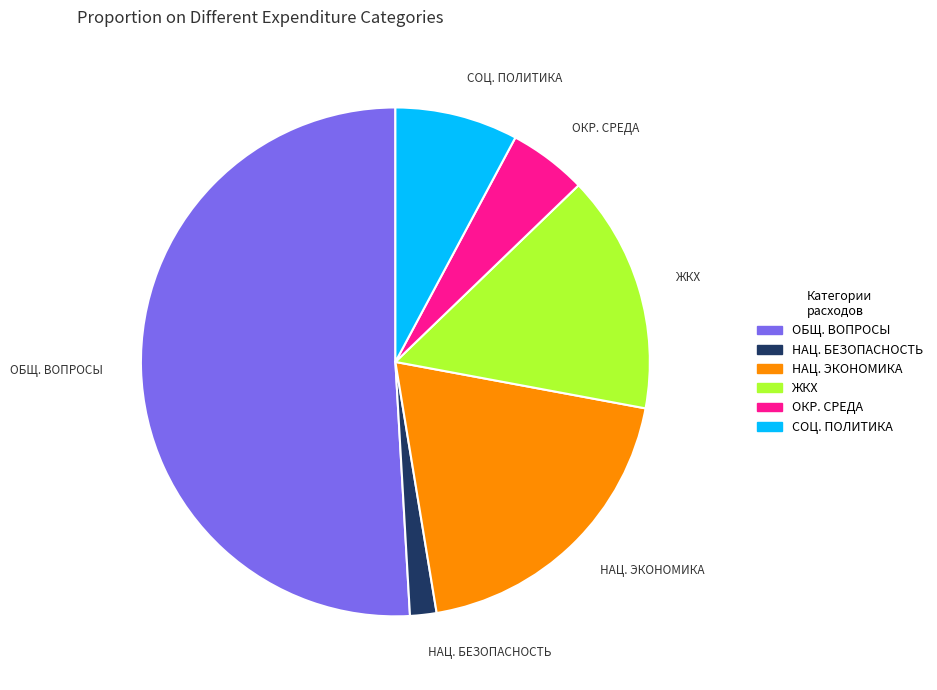

Is there any slice that represents more than half of the pie?

Yes